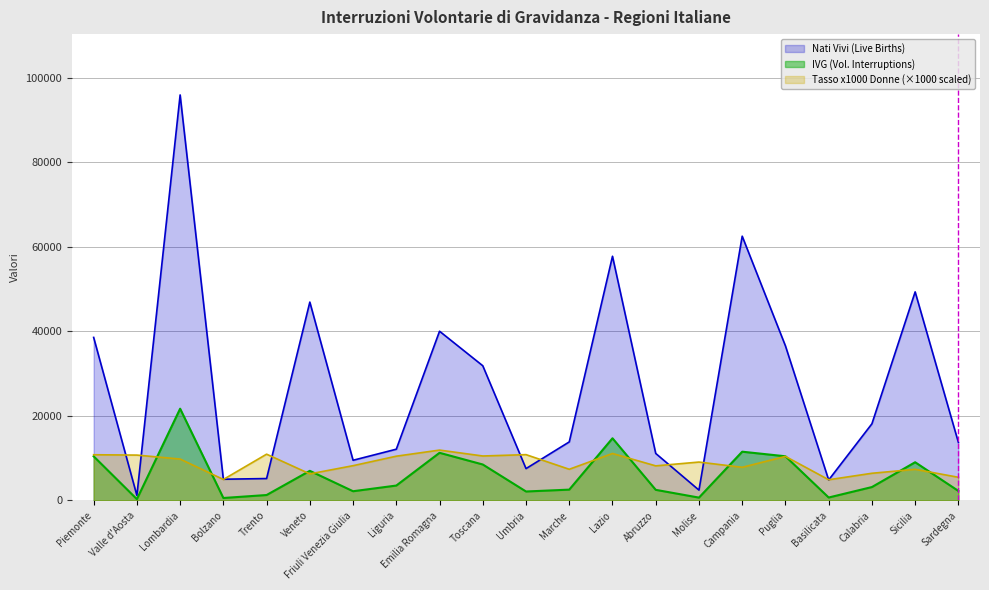

Reading right to left, list all the values displayed in this chart.

IVG (Vol. Interruptions): 2247	9044	3171	696	10453	11539	674	2513	14716	2562	2119	8508	11274	3526	2180	7009	1284	582	21715	306	10444
Nati Vivi (Live Births): 13735	49356	18141	4849	36579	62535	2449	11125	57785	13854	7535	31874	40043	12128	9509	46941	5184	5022	95959	1181	38580
Tasso per 1000 Donne: 5483	7367	6432	4901	10421	7845	9086	8186	11115	7379	10841	10521	11918	10475	8230	6289	10951	4967	9798	10734	10816